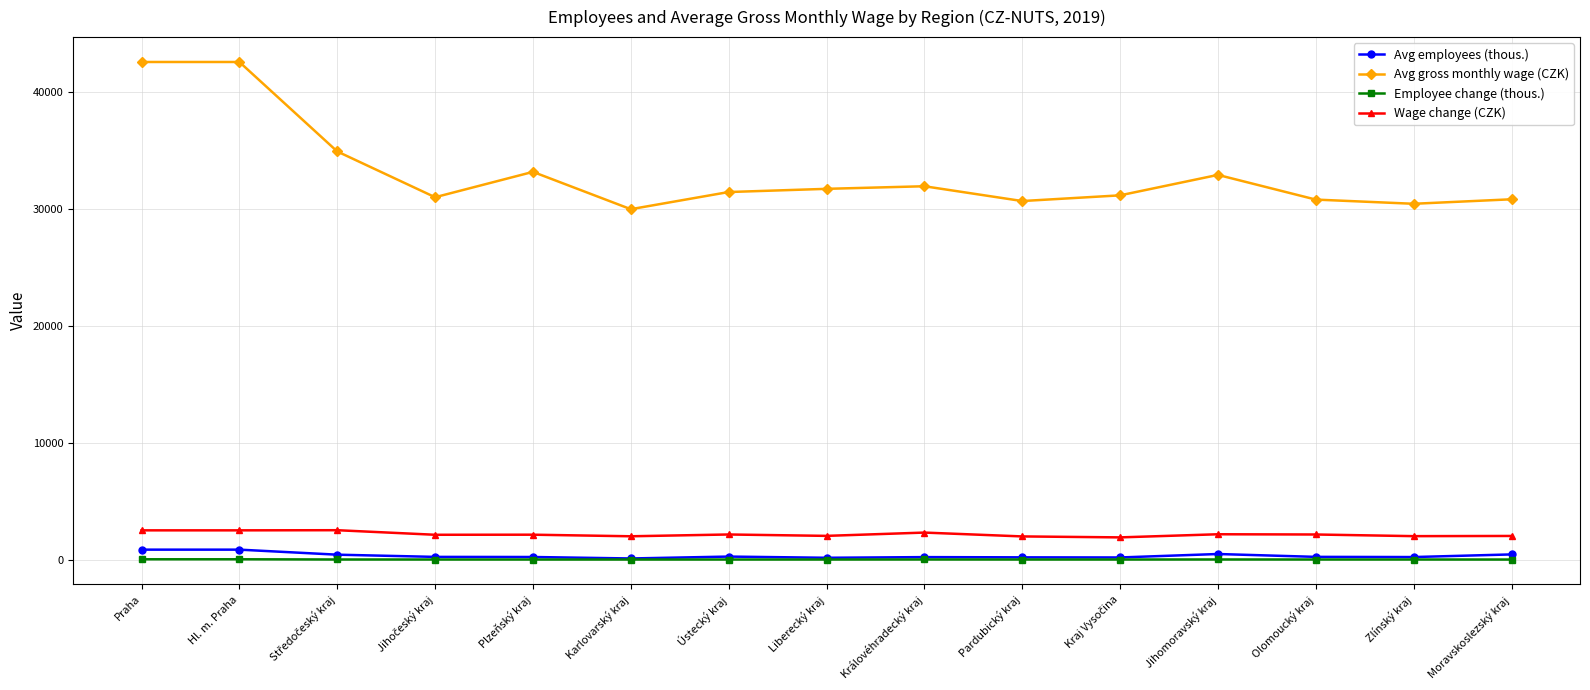

Is this an area chart (filled region under the line)?

No